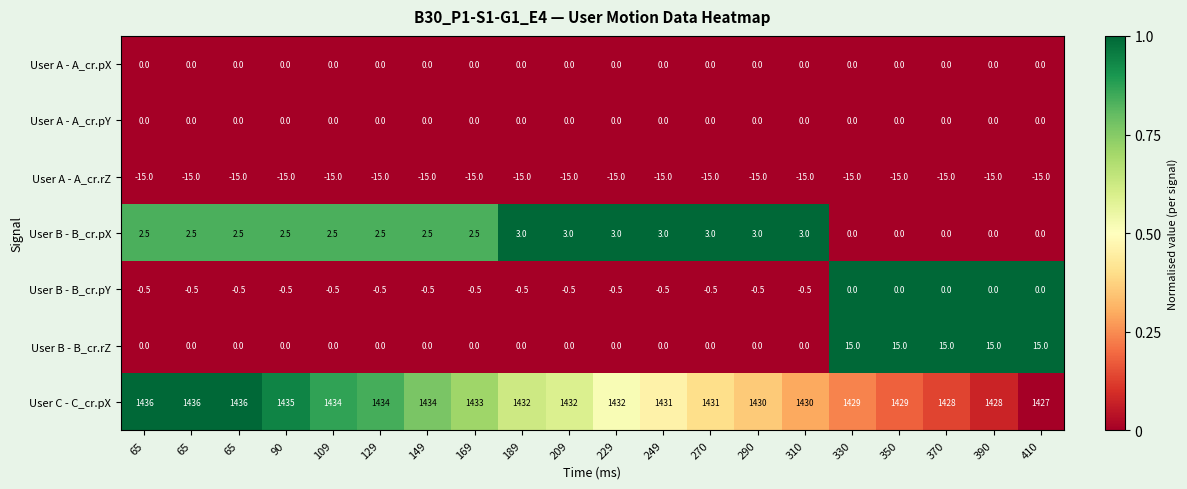

Reading left to right, transcribe all the data shown in this chart.

User A - A_cr.pX: 65=0.0	65=0.0	65=0.0	90=0.0	109=0.0	129=0.0	149=0.0	169=0.0	189=0.0	209=0.0	229=0.0	249=0.0	270=0.0	290=0.0	310=0.0	330=0.0	350=0.0	370=0.0	390=0.0	410=0.0
User A - A_cr.pY: 65=0.0	65=0.0	65=0.0	90=0.0	109=0.0	129=0.0	149=0.0	169=0.0	189=0.0	209=0.0	229=0.0	249=0.0	270=0.0	290=0.0	310=0.0	330=0.0	350=0.0	370=0.0	390=0.0	410=0.0
User A - A_cr.rZ: 65=-15.0	65=-15.0	65=-15.0	90=-15.0	109=-15.0	129=-15.0	149=-15.0	169=-15.0	189=-15.0	209=-15.0	229=-15.0	249=-15.0	270=-15.0	290=-15.0	310=-15.0	330=-15.0	350=-15.0	370=-15.0	390=-15.0	410=-15.0
User B - B_cr.pX: 65=2.5	65=2.5	65=2.5	90=2.5	109=2.5	129=2.5	149=2.5	169=2.5	189=3.0	209=3.0	229=3.0	249=3.0	270=3.0	290=3.0	310=3.0	330=0.0	350=0.0	370=0.0	390=0.0	410=0.0
User B - B_cr.pY: 65=-0.5	65=-0.5	65=-0.5	90=-0.5	109=-0.5	129=-0.5	149=-0.5	169=-0.5	189=-0.5	209=-0.5	229=-0.5	249=-0.5	270=-0.5	290=-0.5	310=-0.5	330=0.0	350=0.0	370=0.0	390=0.0	410=0.0
User B - B_cr.rZ: 65=0.0	65=0.0	65=0.0	90=0.0	109=0.0	129=0.0	149=0.0	169=0.0	189=0.0	209=0.0	229=0.0	249=0.0	270=0.0	290=0.0	310=0.0	330=15.0	350=15.0	370=15.0	390=15.0	410=15.0
User C - C_cr.pX: 65=1436.0	65=1436.0	65=1436.0	90=1435.0	109=1434.0	129=1434.0	149=1434.0	169=1433.0	189=1432.0	209=1432.0	229=1432.0	249=1431.0	270=1431.0	290=1430.0	310=1430.0	330=1429.0	350=1429.0	370=1428.0	390=1428.0	410=1427.0